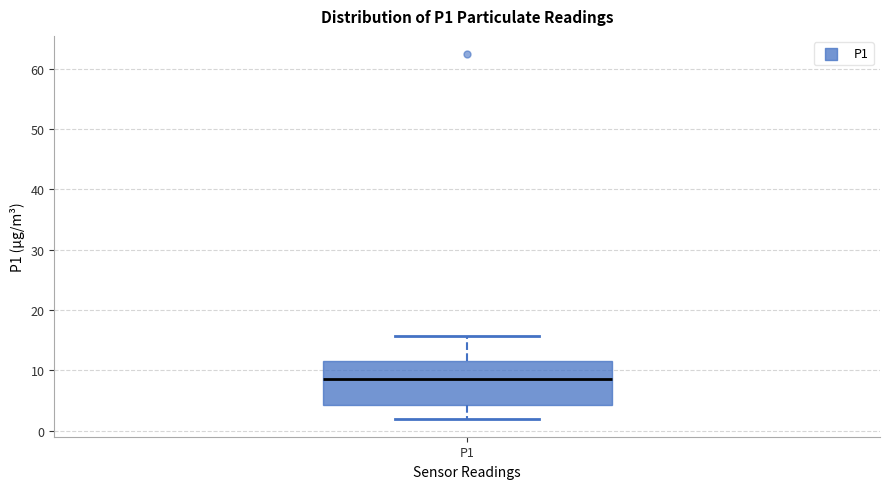

Read this box plot against the y-axis: the position of the median line, the range covered by the box, and the ends of both whiskers. The values are not printed on the chart, so give them approximately, as read against the axis.

median 9, box 4 to 11, whiskers 2 to 16